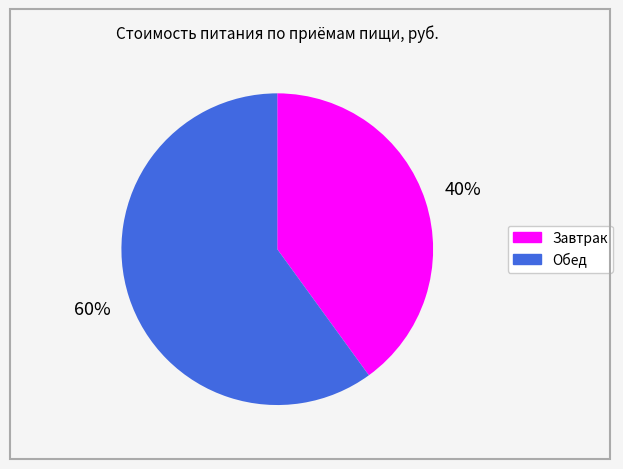

How many segments does this pie chart have?

2